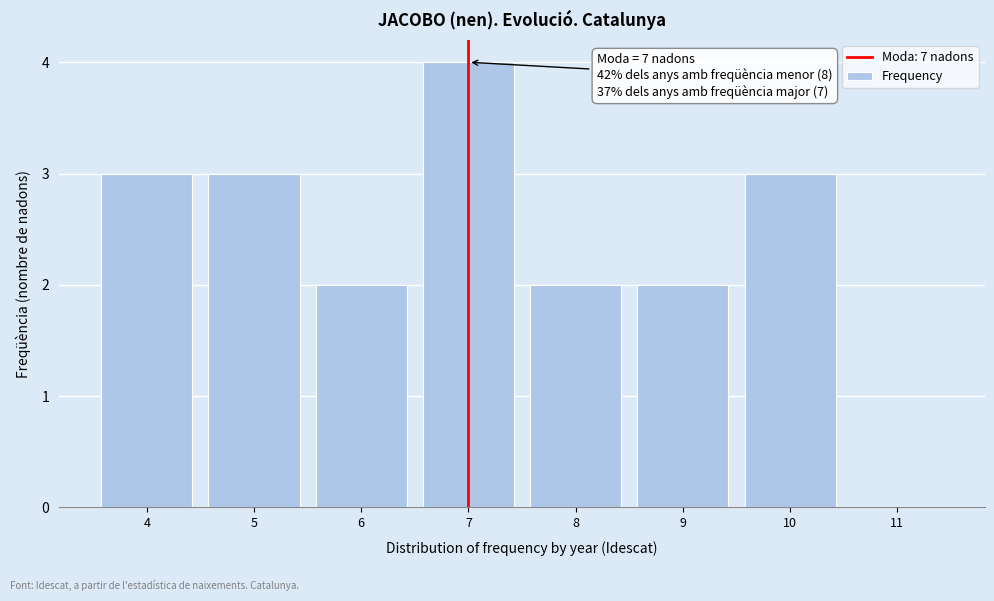

Which range on the x-axis has the tallest bar?

6.5 to 7.5